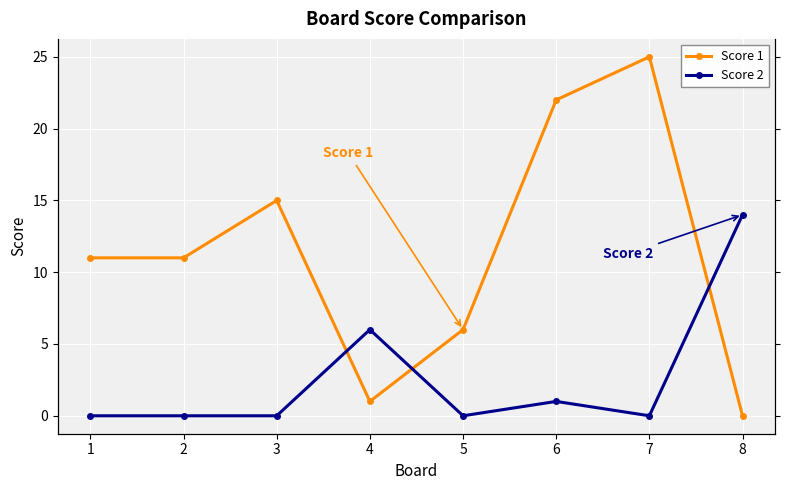

What is the value of the Score 2 point at the 4th from the left?

6